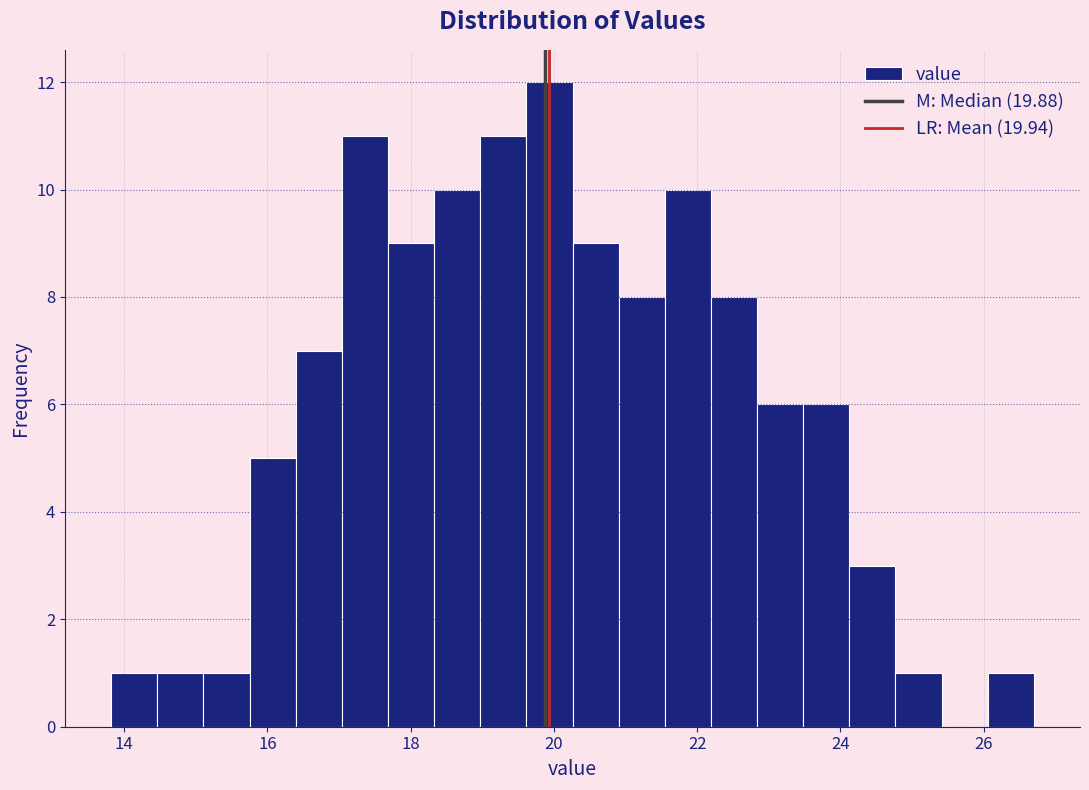

Around what value on the x-axis is the tallest bar? Give the approximate position of its centre, as read against the axis.

20.0